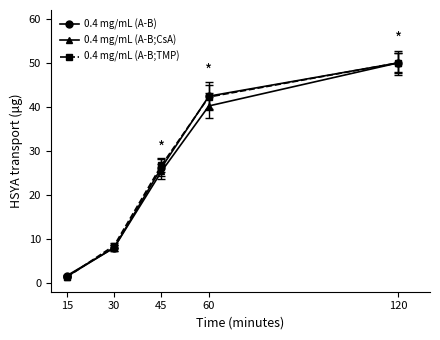

What is the value of the 0.4 mg/mL (A-B;TMP) point at the 1st from the left?

1.3